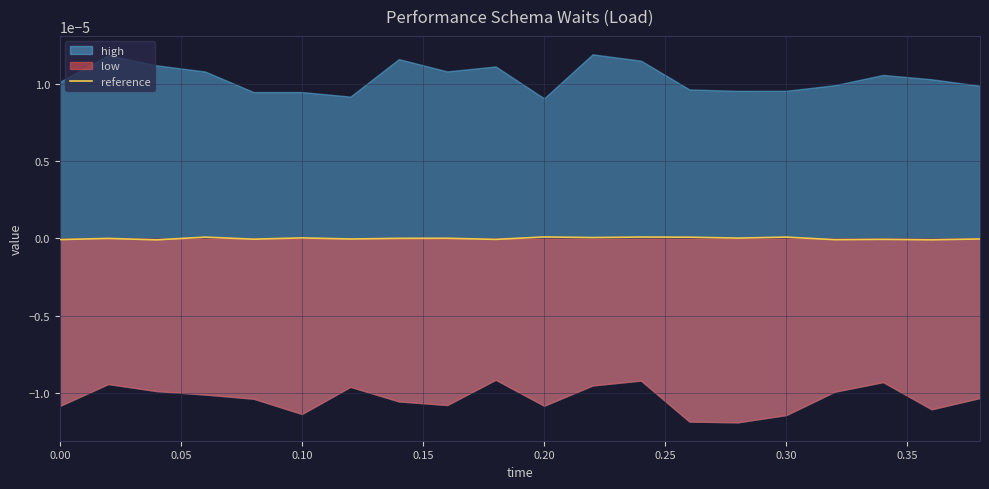

How many interior local peaks (higher than both neighbors) does the data have?

8